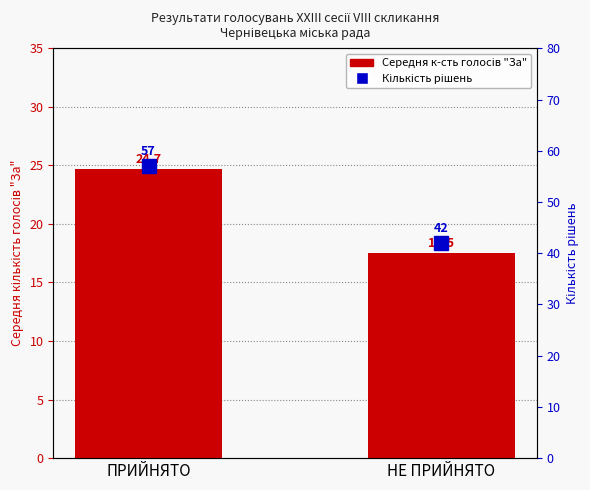

Reading right to left, extract all data points from this chart.

Середня к-сть голосів "За": 17.5	24.7
Кількість рішень: 42.0	57.0